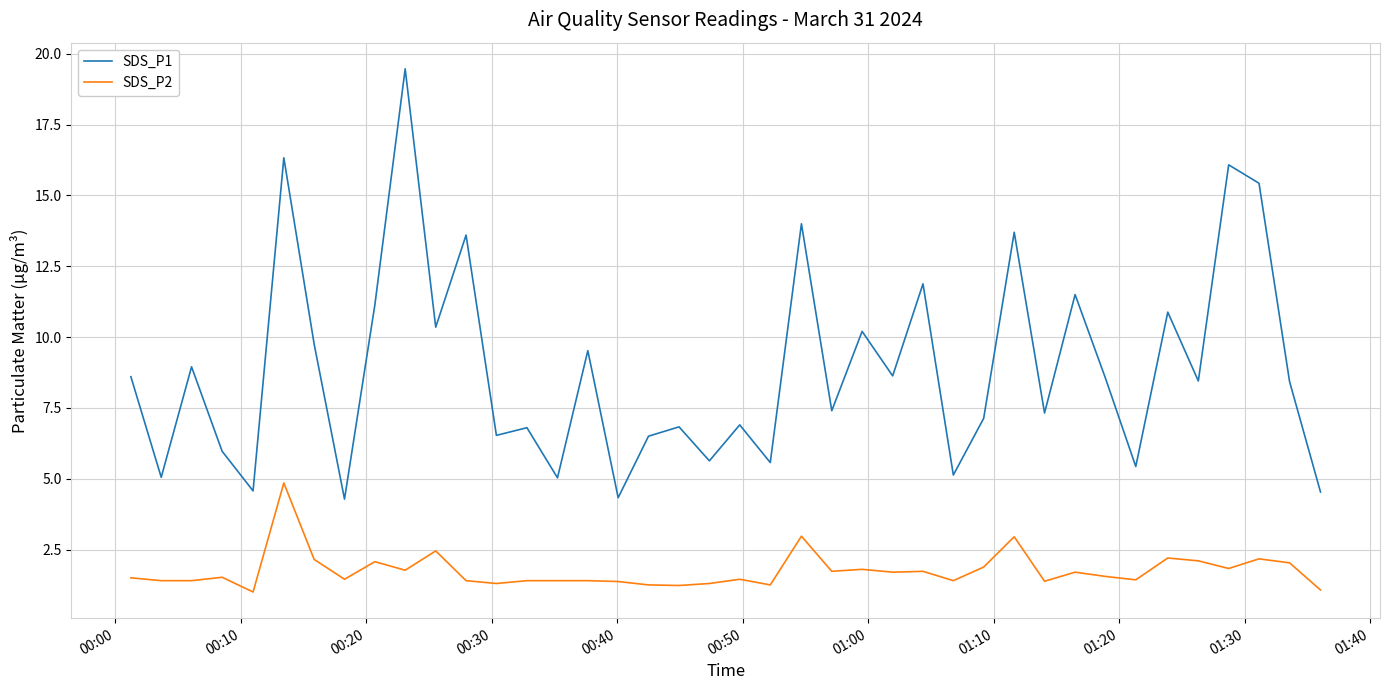

Rank the series by their average value, from highest to lowest.

SDS_P1, SDS_P2